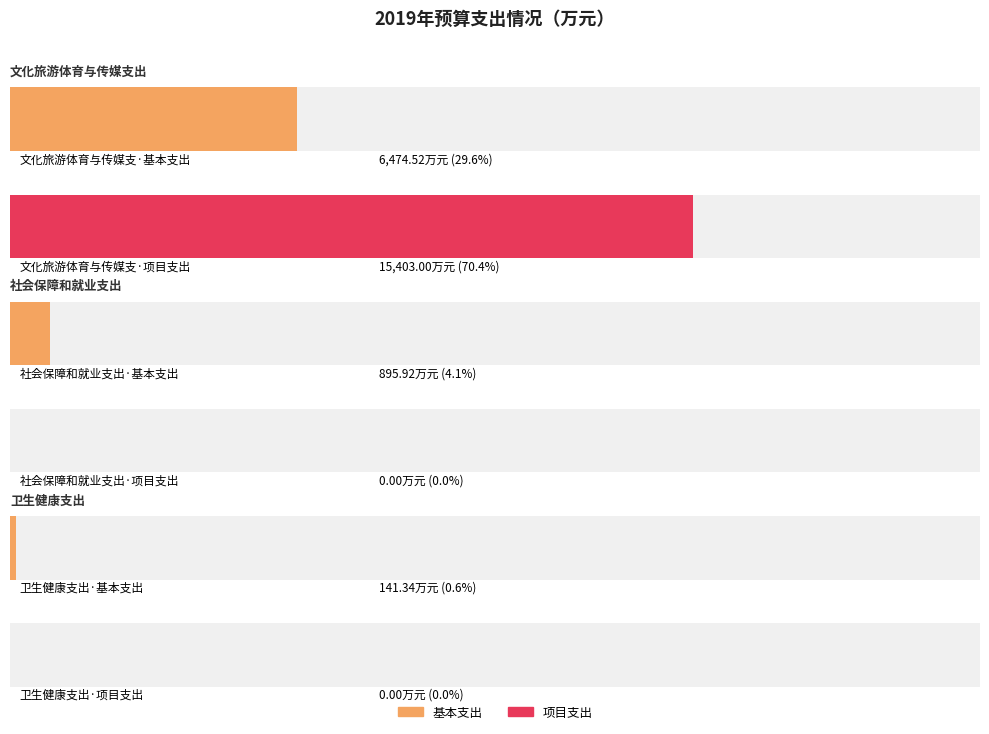

Which category has the highest value in the 基本支出 series?

文化旅游体育与传媒支出